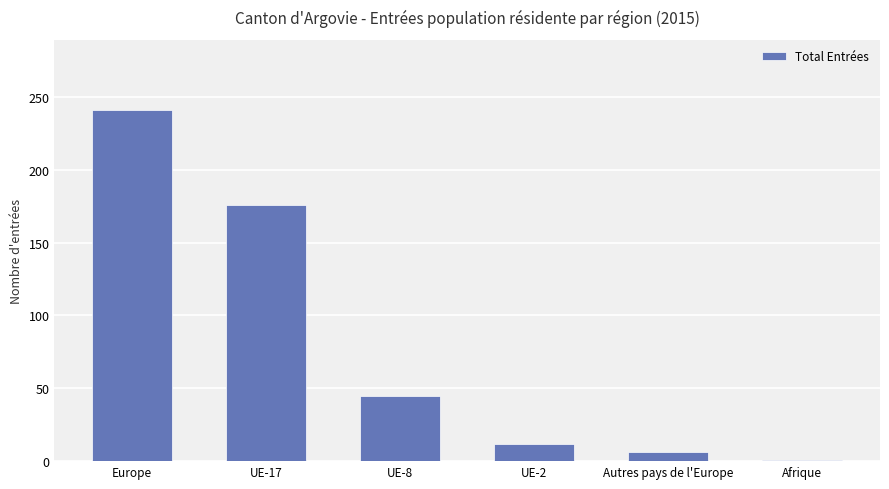

What is the label of the 1st bar from the right?

Afrique